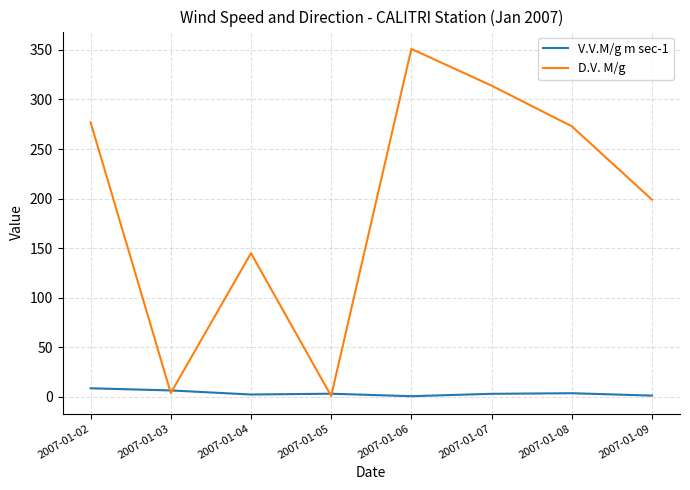

What is the total value across all series at 2007-01-08?

276.8